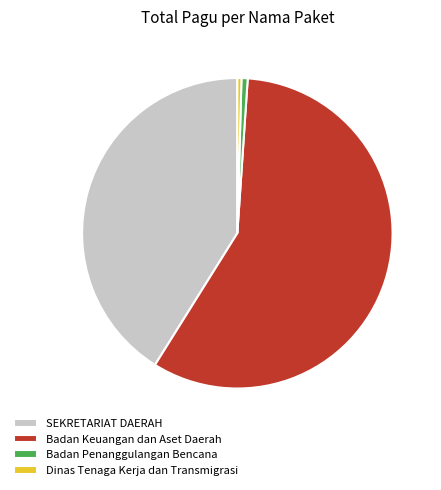

Combined, do Badan Penanggulangan Bencana and Dinas Tenaga Kerja dan Transmigrasi account for over 50%?

No